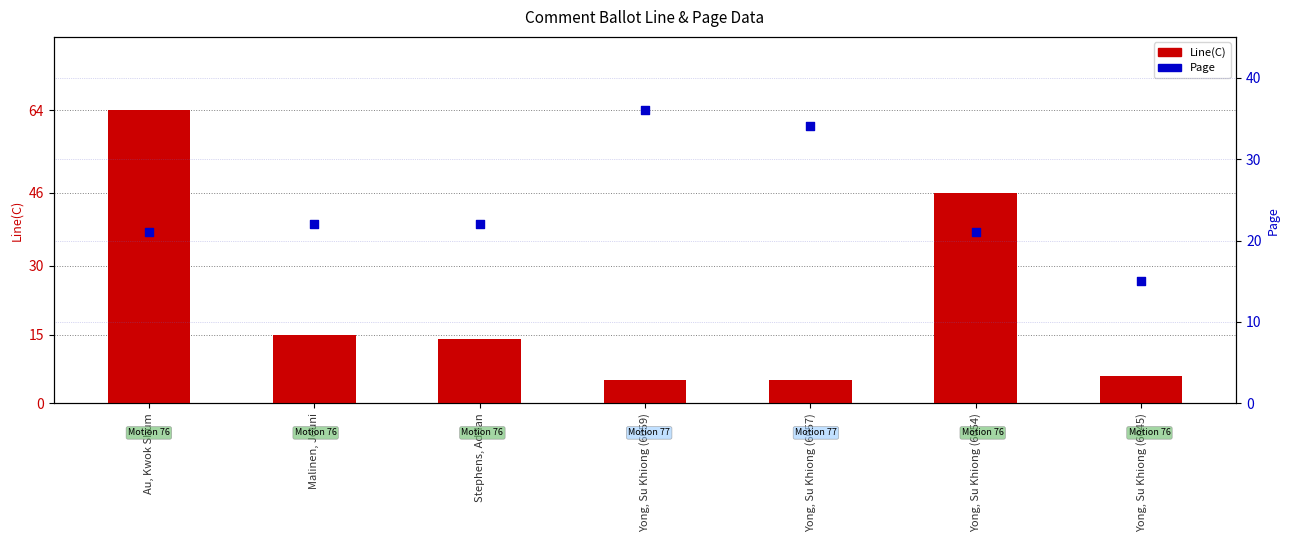

Which series contains the highest Y value?

Line(C)